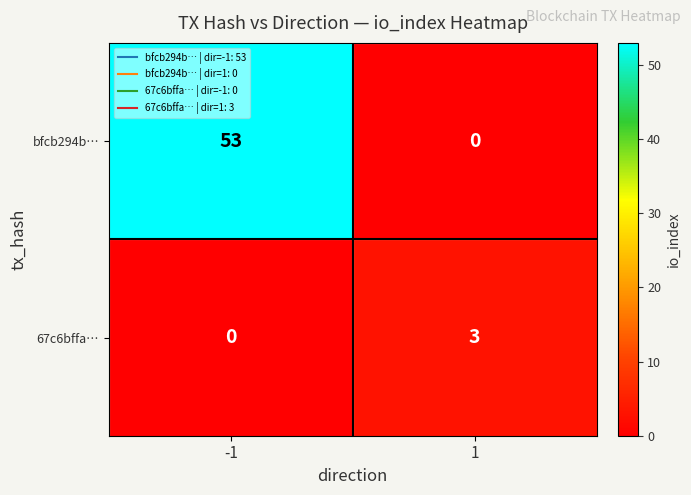

What is the highest value of the 67c6bffa… series?

3